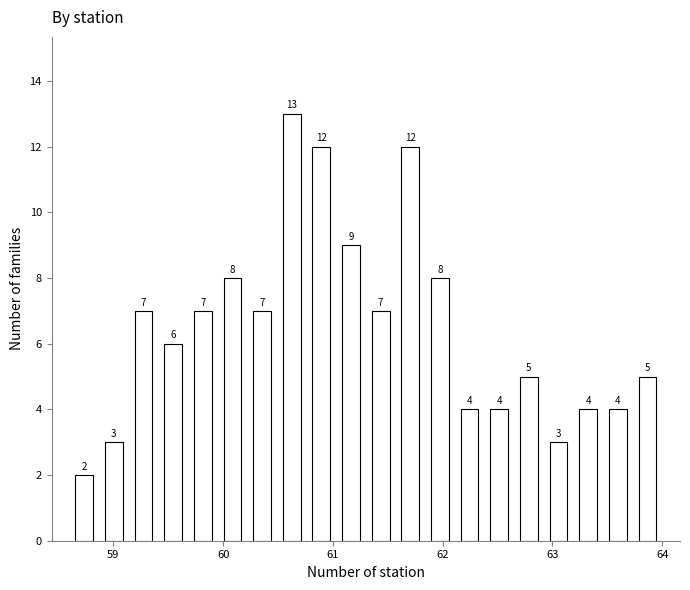

Read against the x-axis, roughly where is the centre of the tallest bar?

60.6